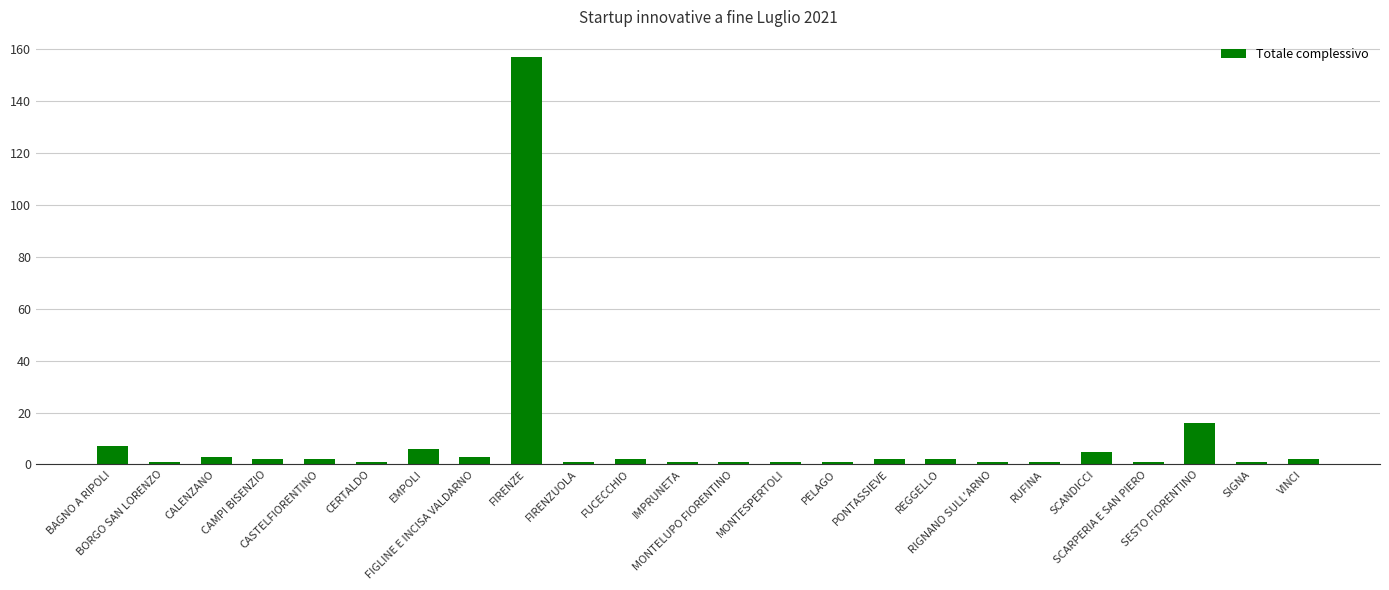

Reading left to right, transcribe all the data shown in this chart.

BAGNO A RIPOLI=7	BORGO SAN LORENZO=1	CALENZANO=3	CAMPI BISENZIO=2	CASTELFIORENTINO=2	CERTALDO=1	EMPOLI=6	FIGLINE E INCISA VALDARNO=3	FIRENZE=157	FIRENZUOLA=1	FUCECCHIO=2	IMPRUNETA=1	MONTELUPO FIORENTINO=1	MONTESPERTOLI=1	PELAGO=1	PONTASSIEVE=2	REGGELLO=2	RIGNANO SULL'ARNO=1	RUFINA=1	SCANDICCI=5	SCARPERIA E SAN PIERO=1	SESTO FIORENTINO=16	SIGNA=1	VINCI=2